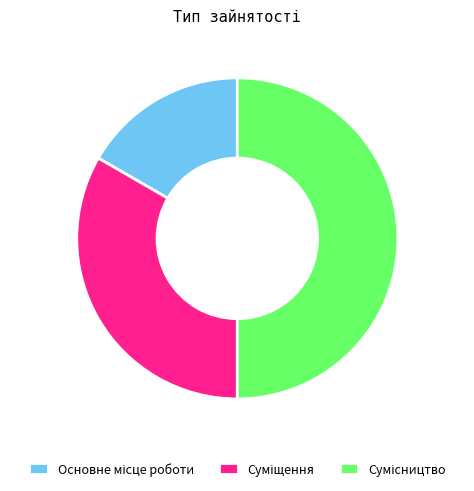

How many segments does this pie chart have?

3